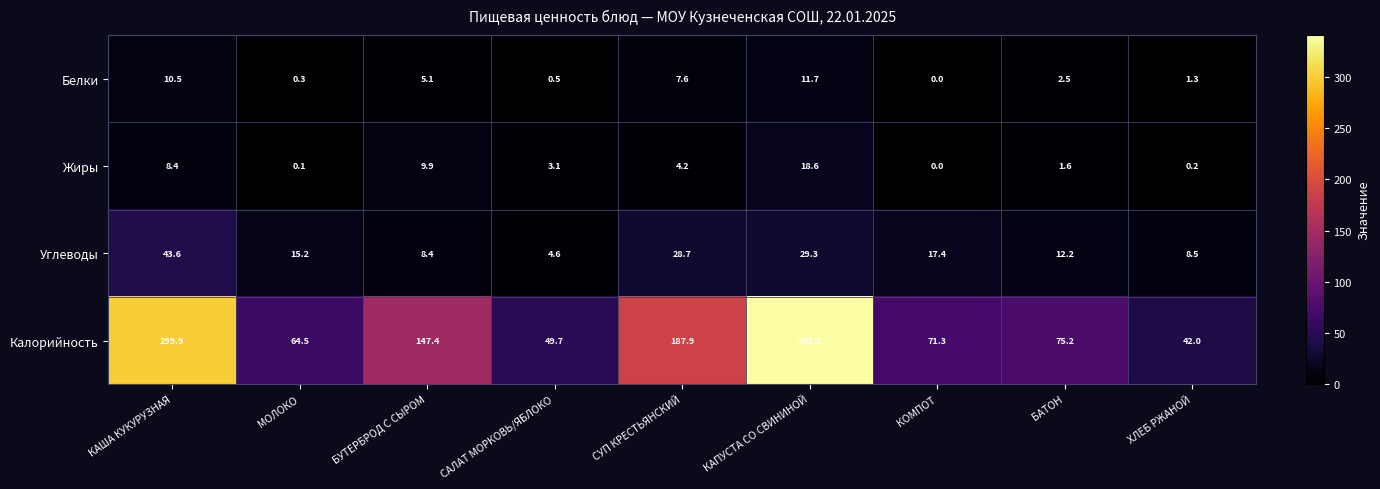

At how many categories does at least one series exceed 206?

2